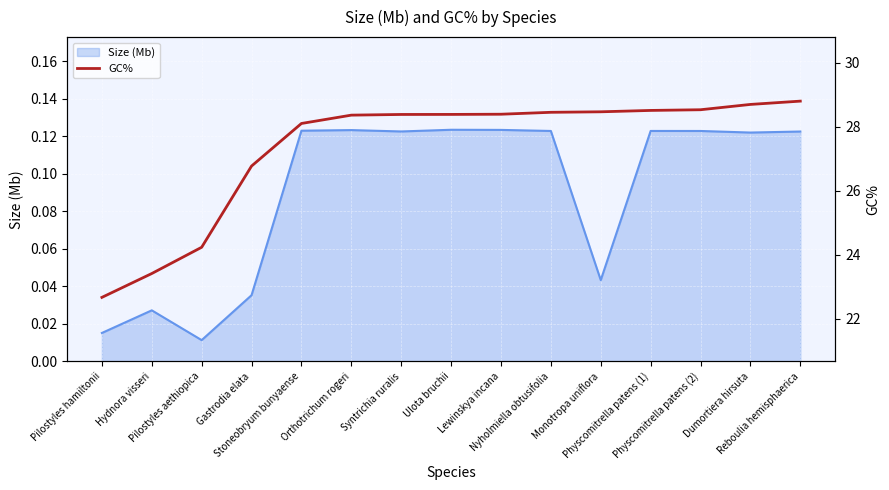

At which label is the value closest to 25?

Pilostyles aethiopica